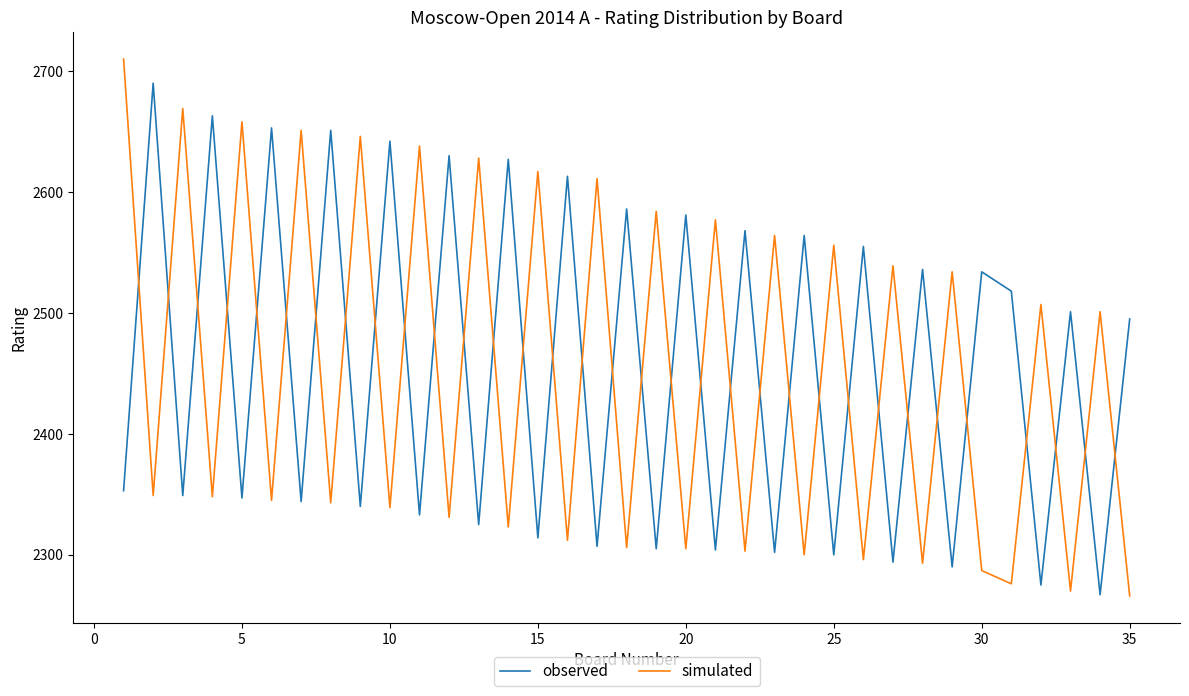

What is the minimum value shown in the chart?

2266